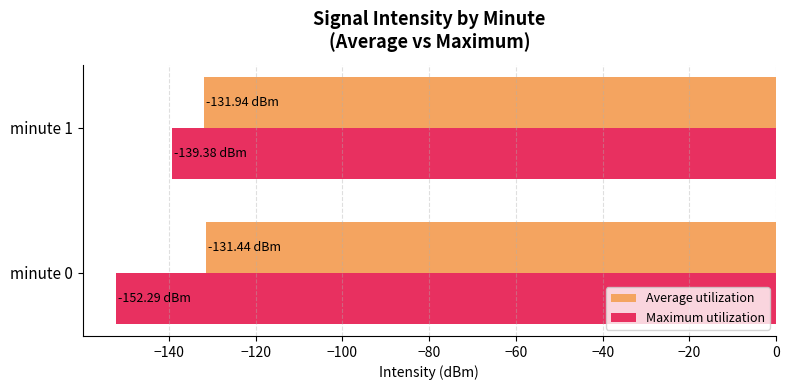

Rank the categories by Maximum utilization value from highest to lowest.

minute 1, minute 0